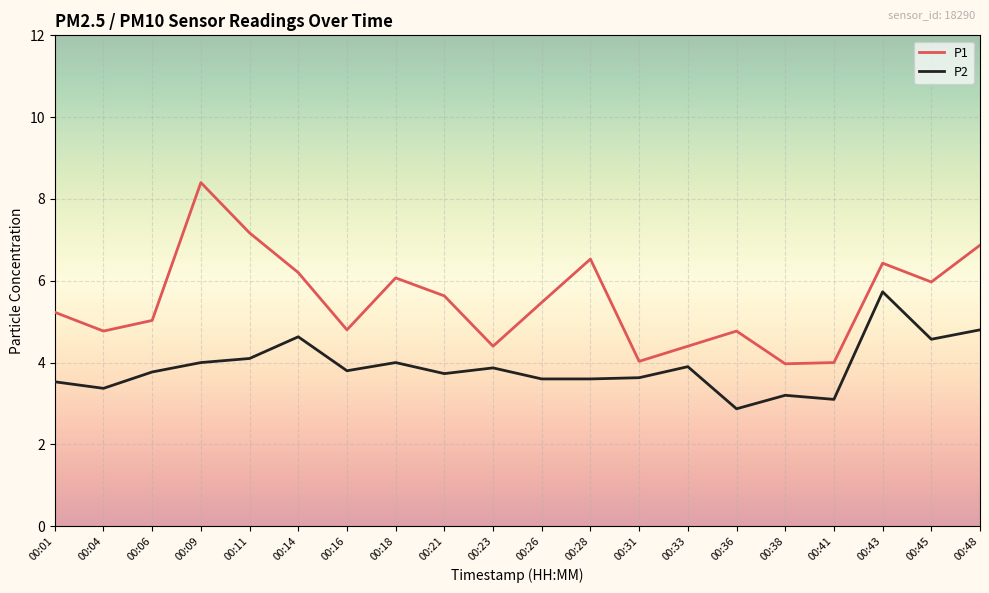

How many values in the P2 series are below 3?

1